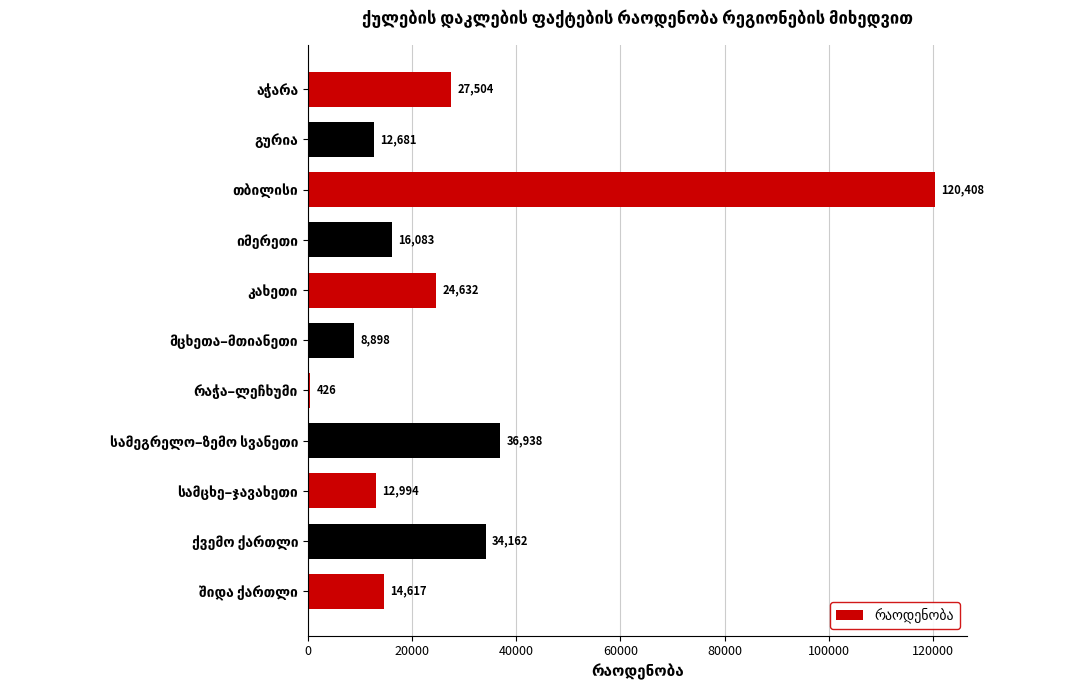

What is the difference between the maximum and second lowest values?

111510